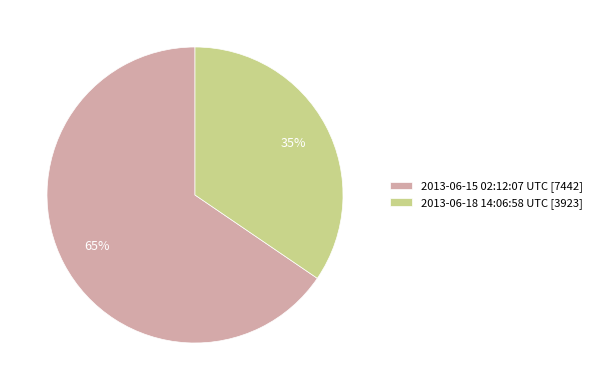

Which category has the biggest portion of the pie?

2013-06-15 02:12:07 UTC